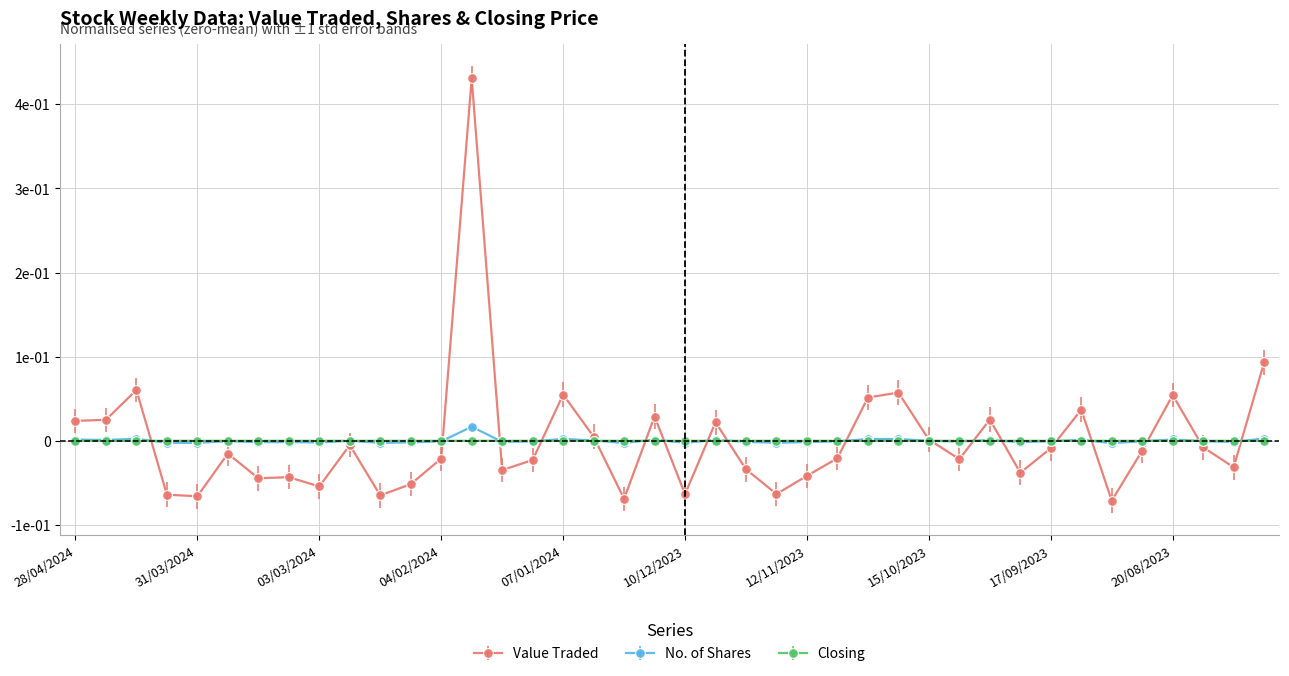

Where do Closing and Value Traded first cross each other?

14/04/2024 and 07/04/2024